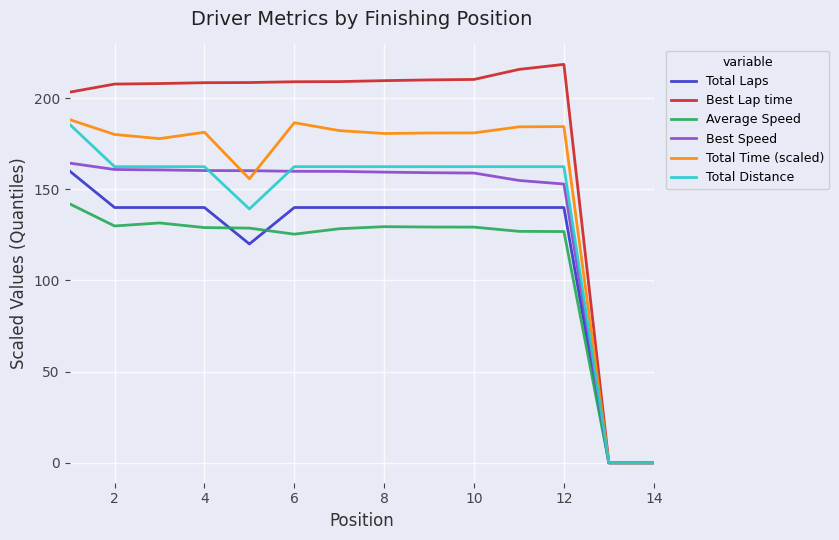

What is the difference between the maximum and minimum values in the Total Laps series?

160.0